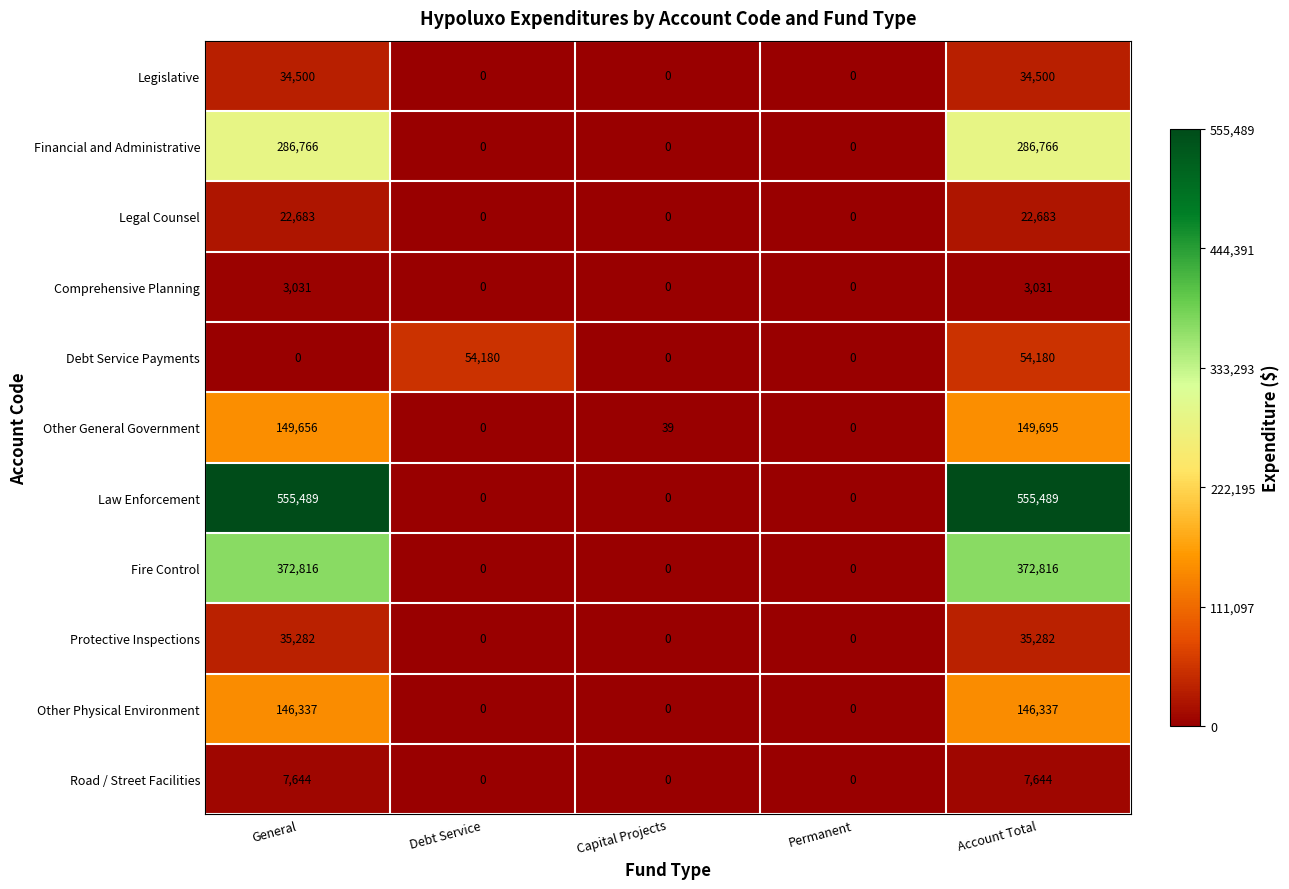

Which series has the widest spread of values?

Law Enforcement